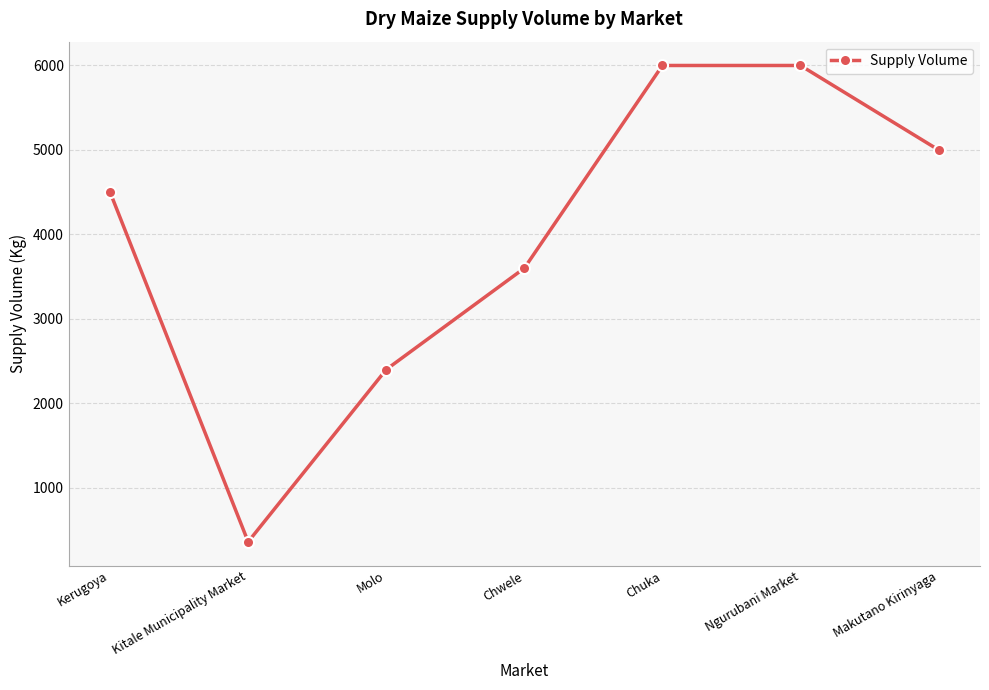

Where is the data nearest to the value 3180?

Chwele